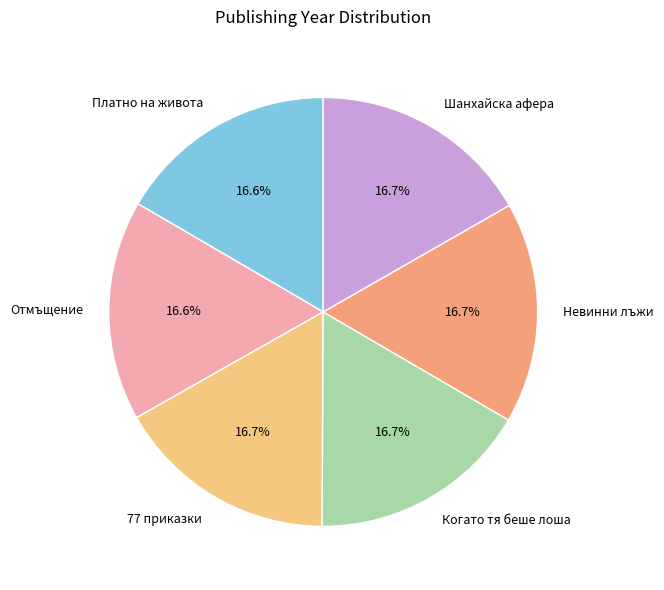

What percentage is the Невинни лъжи slice, to the nearest percent?

17%